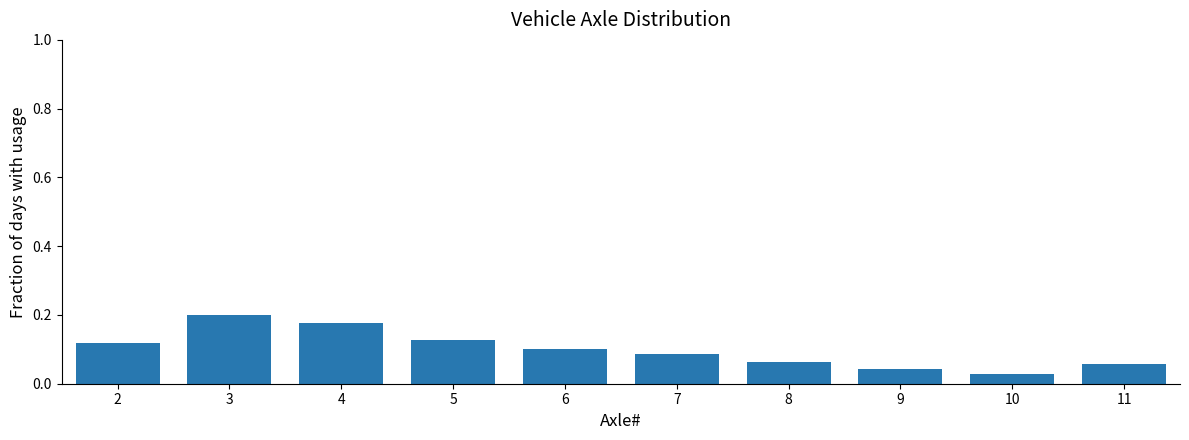

Which category has the highest value across all series?

3